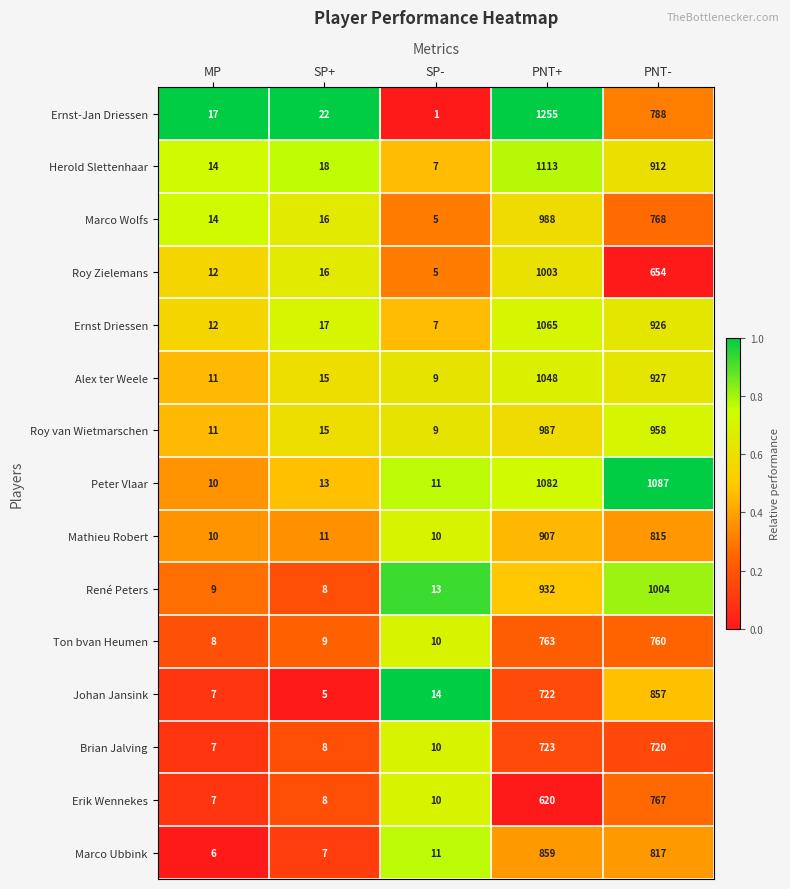

What is the maximum value shown in the chart?

1255